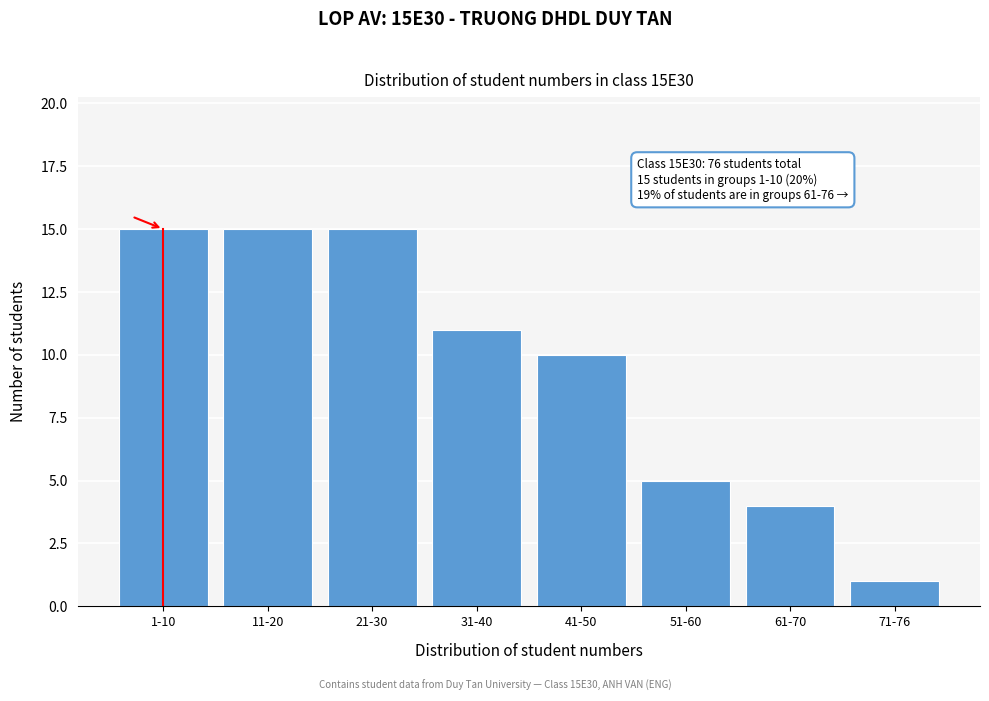

Reading right to left, transcribe all the data shown in this chart.

71-76=1	61-70=4	51-60=5	41-50=10	31-40=11	21-30=15	11-20=15	1-10=15